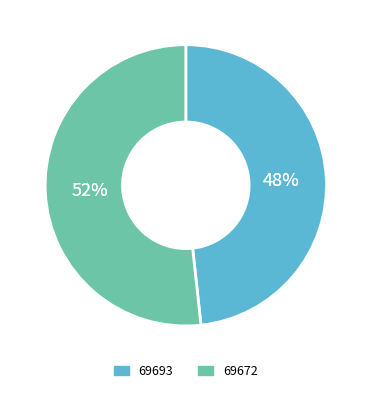

Do 69672 and 69693 together represent more than half of the pie?

Yes